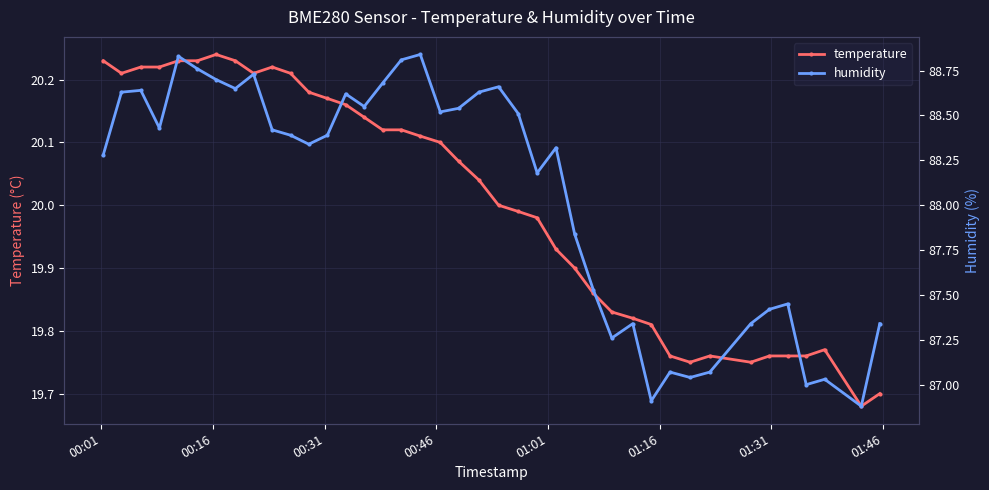

At how many categories does at least one series exceed 47?

40